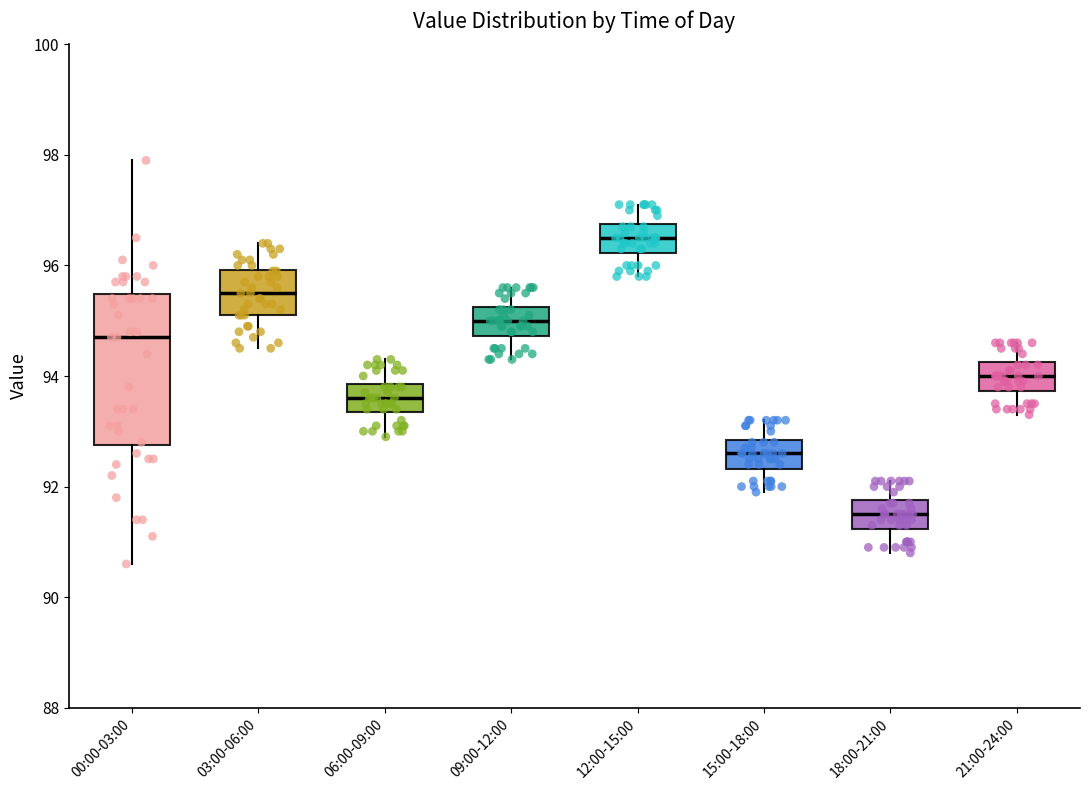

Where is the upper edge of the box for 18:00-21:00 on the y-axis? The values are not printed on the chart, so give them approximately, as read against the axis.

91.8